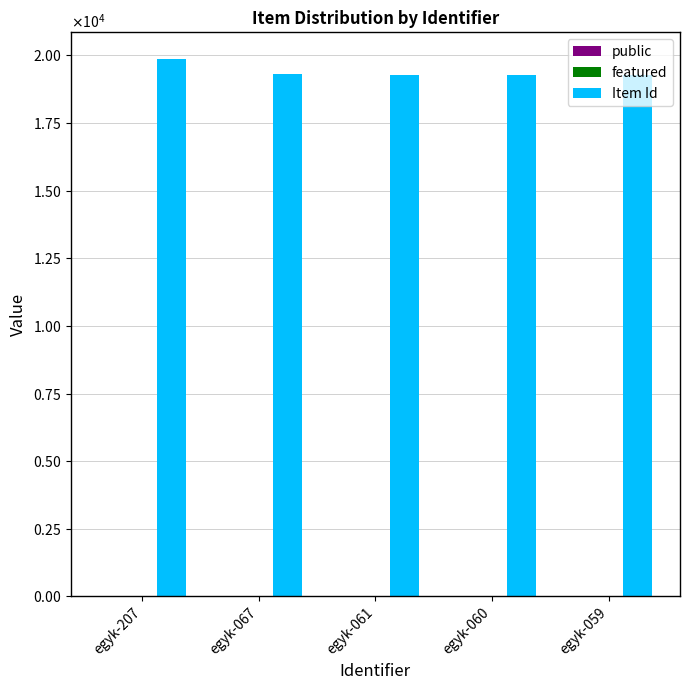

Are the bars horizontal?

No